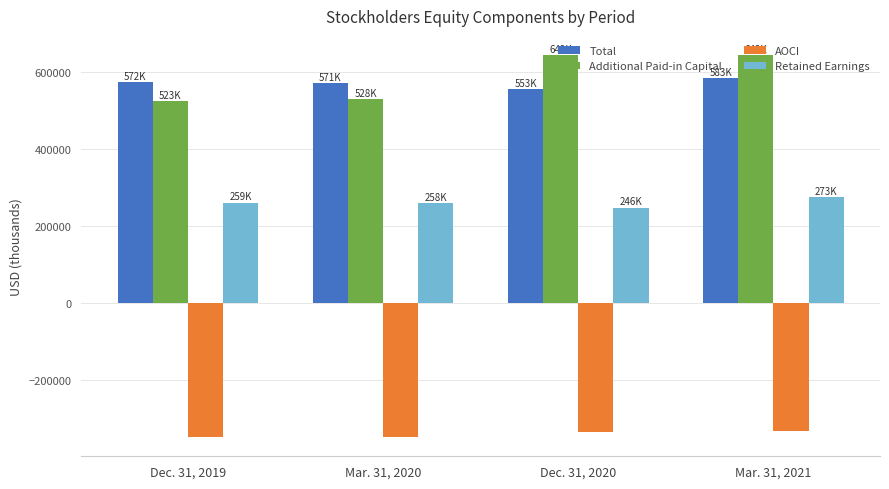

At which category is the sum across all series the highest?

Mar. 31, 2021